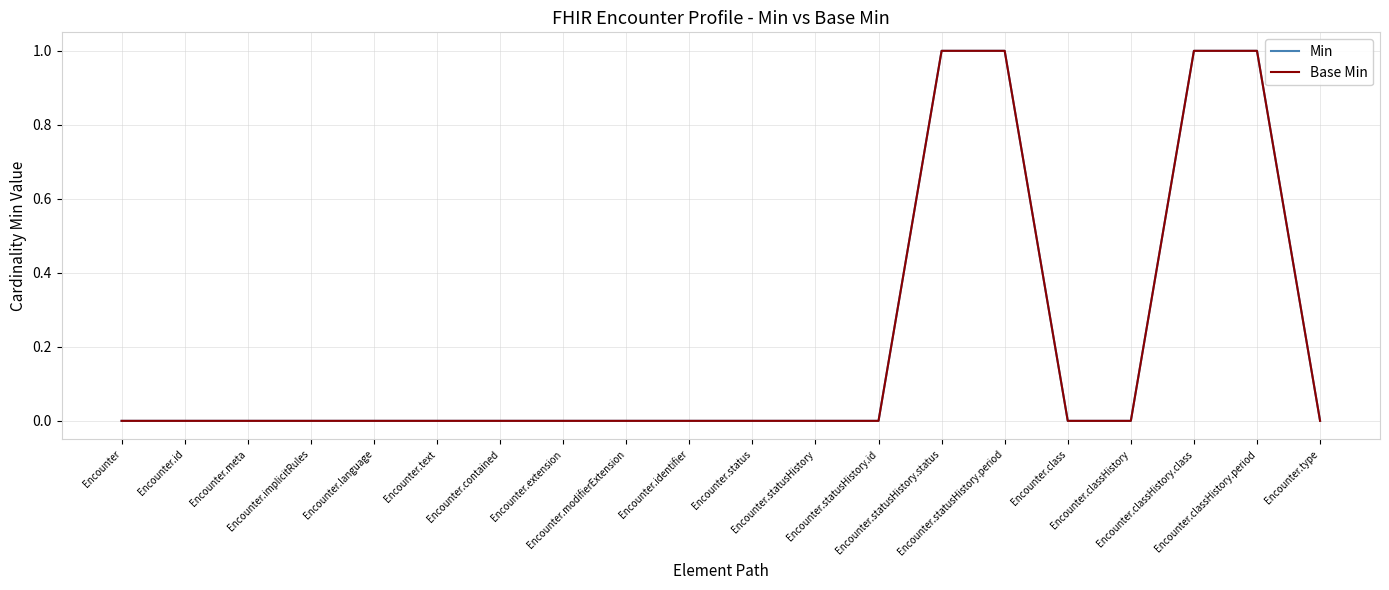

At Encounter.statusHistory.id, list the series in order from largest to smallest.

Min, Base Min